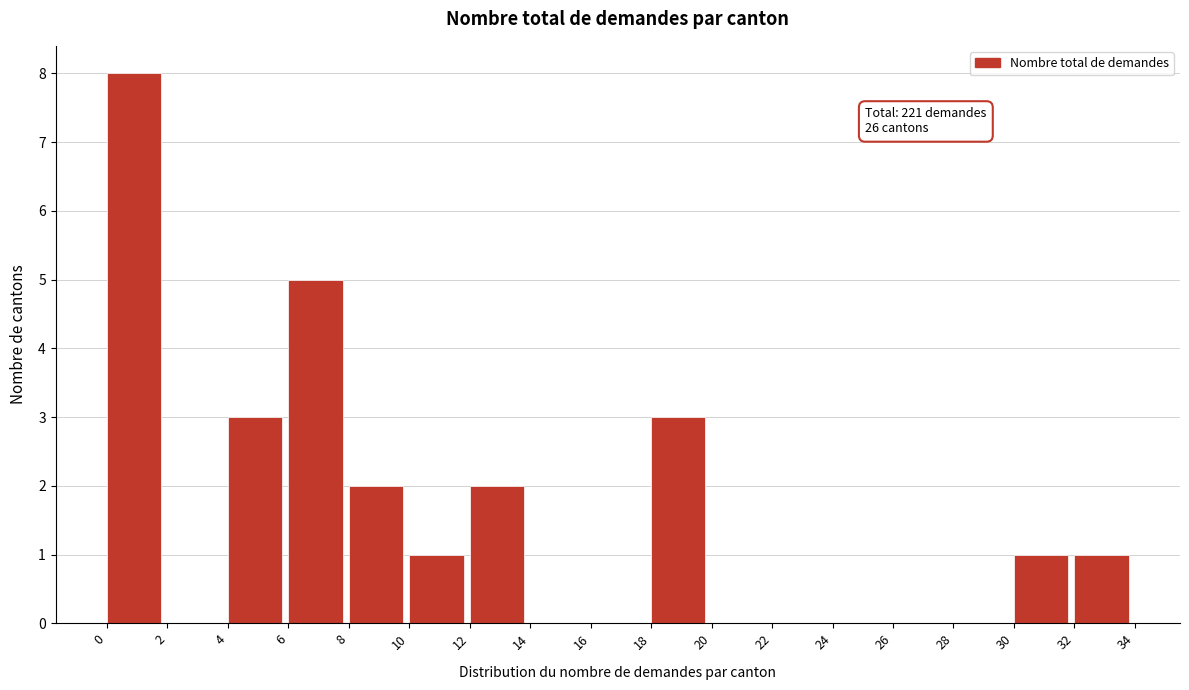

Which range on the x-axis has the tallest bar?

0 to 2